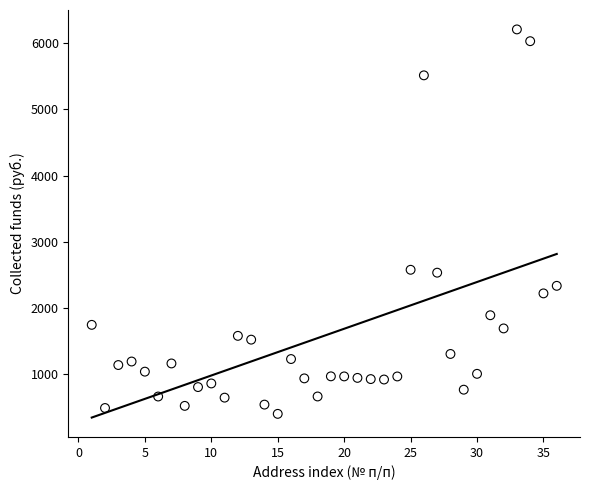

What is the range of X values (max minus min)?

35.0